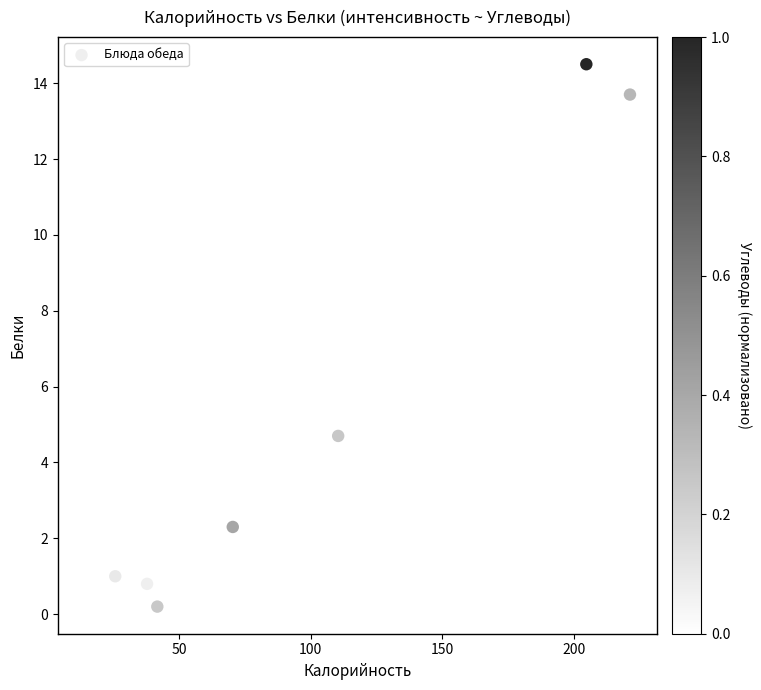

What Y value in the scatter plot is closest to 7?

4.7